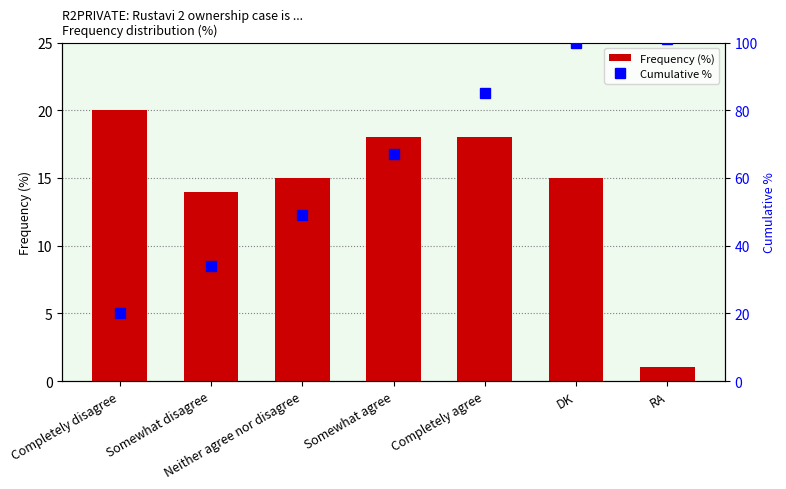

List the labels in order of Frequency (%) value, smallest first.

RA, Somewhat disagree, Neither agree nor disagree, DK, Somewhat agree, Completely agree, Completely disagree